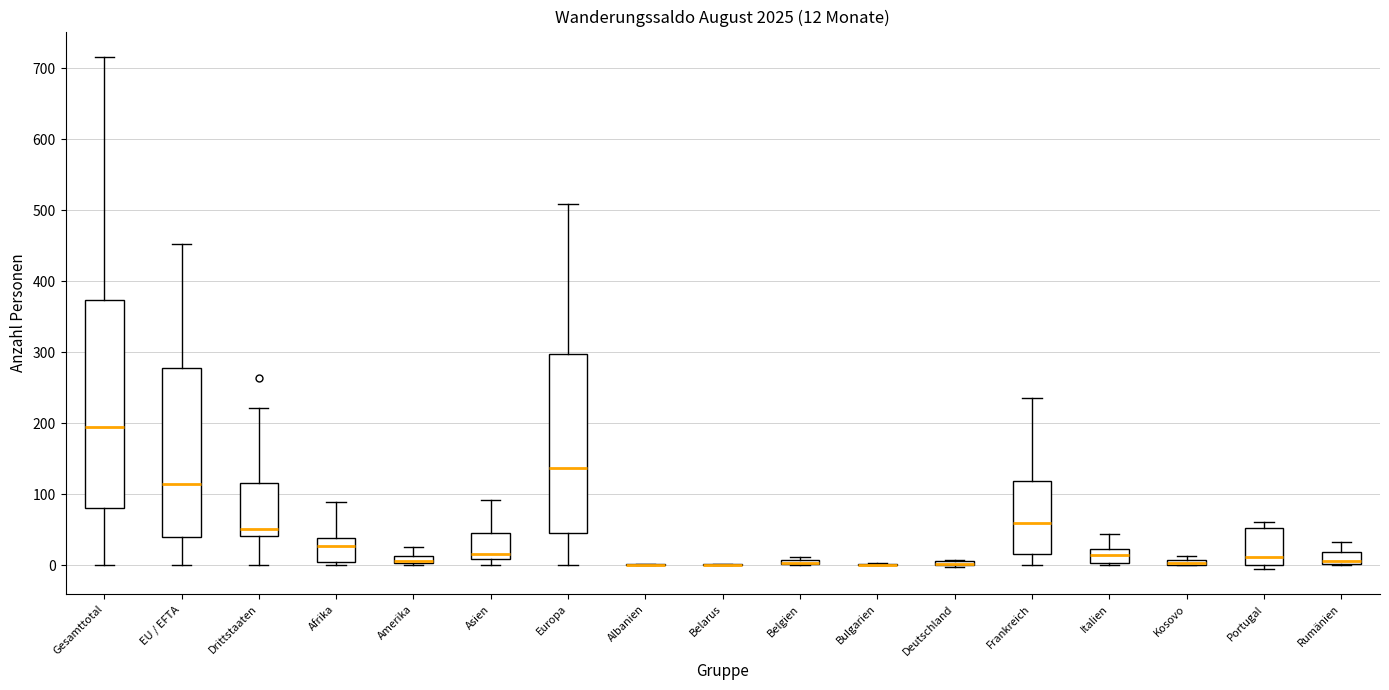

Which box is the tallest, from its lower edge to its upper edge?

Gesamttotal